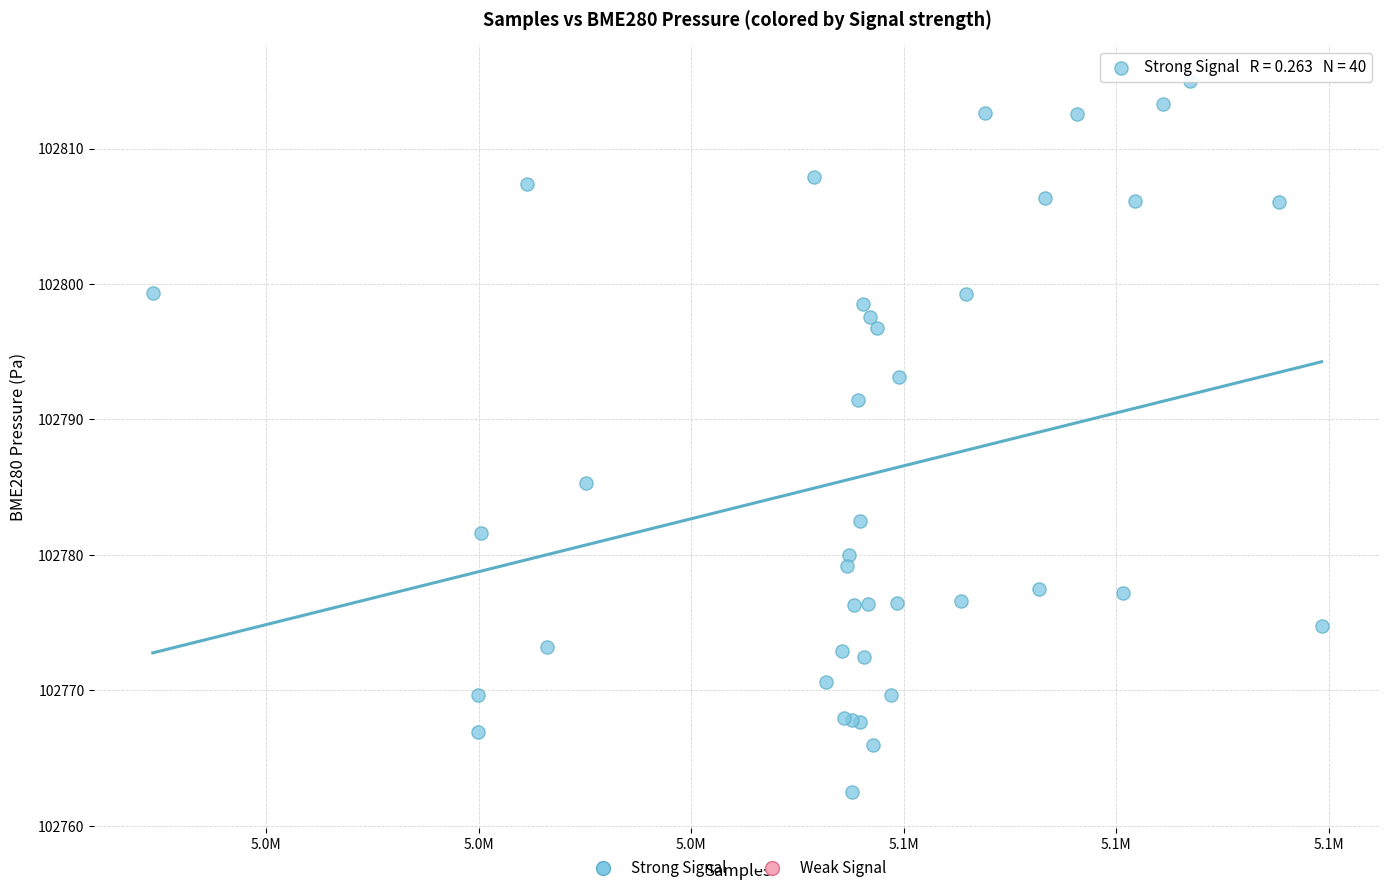

What Y value in the scatter plot is closest to 102788?

102785.3